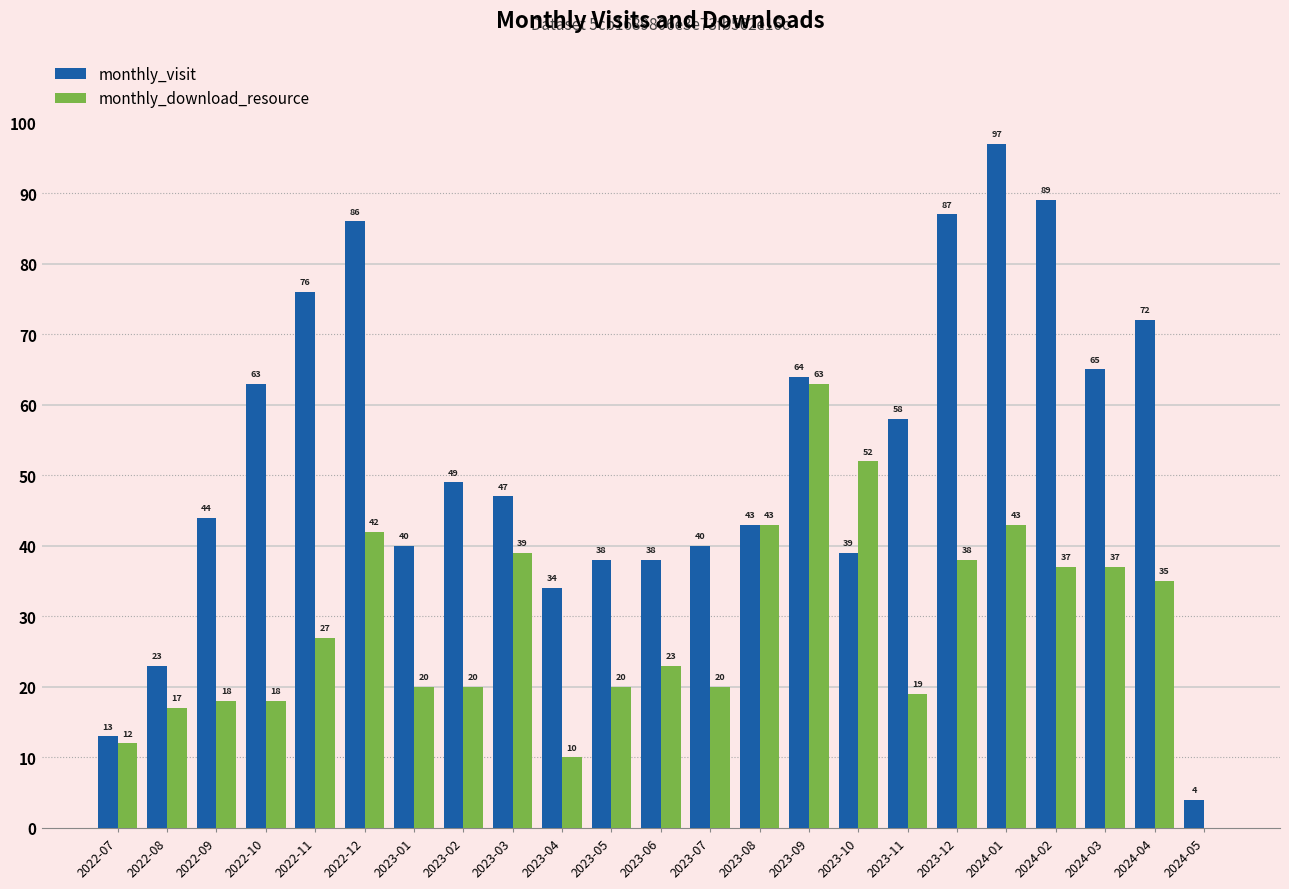

What is the maximum value shown in the chart?

97